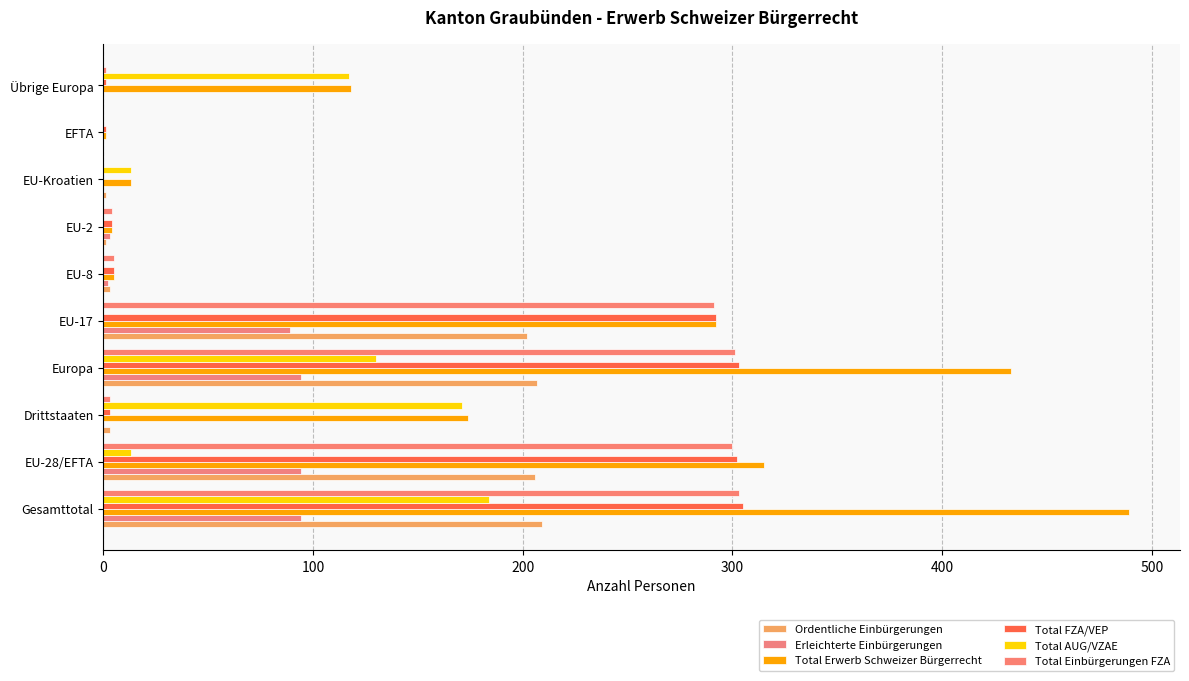

How many categories are shown in the chart?

10